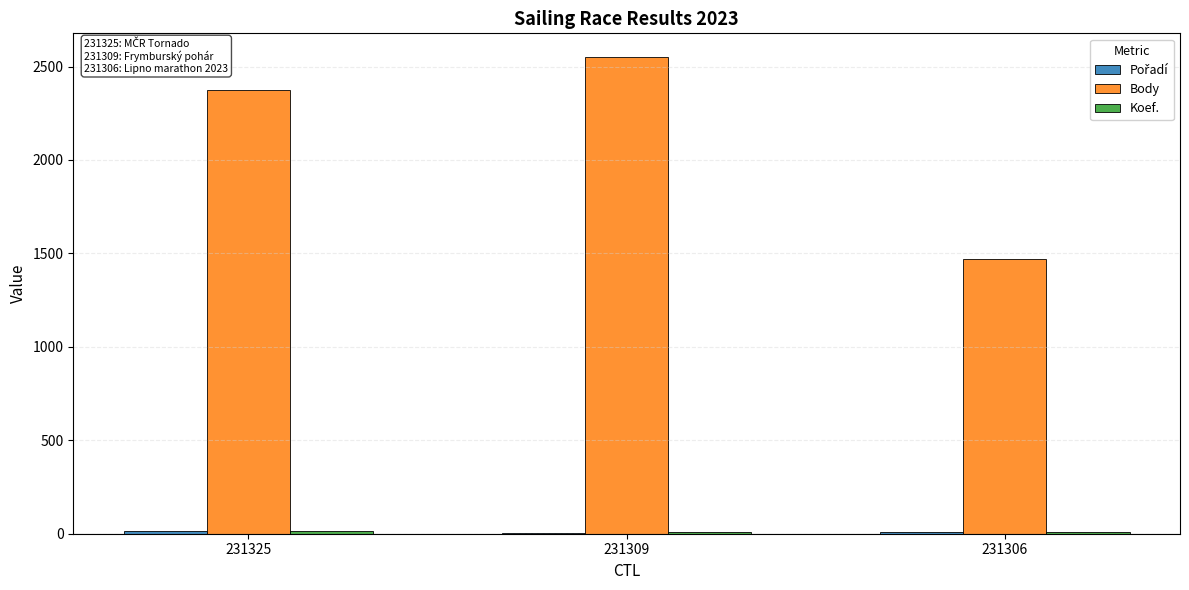

Which category has the highest value across all series?

231309